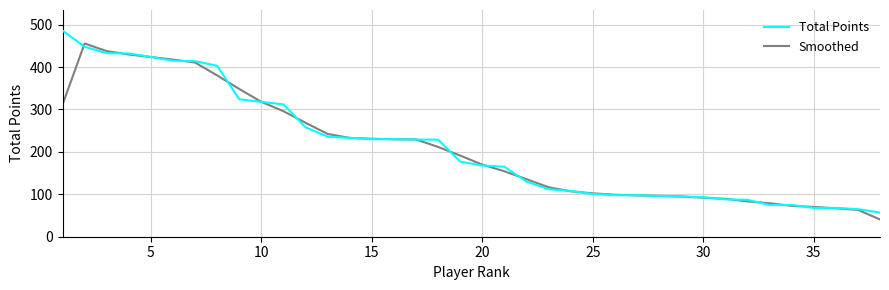

Rank the series by their maximum value, from highest to lowest.

Total Points, Smoothed